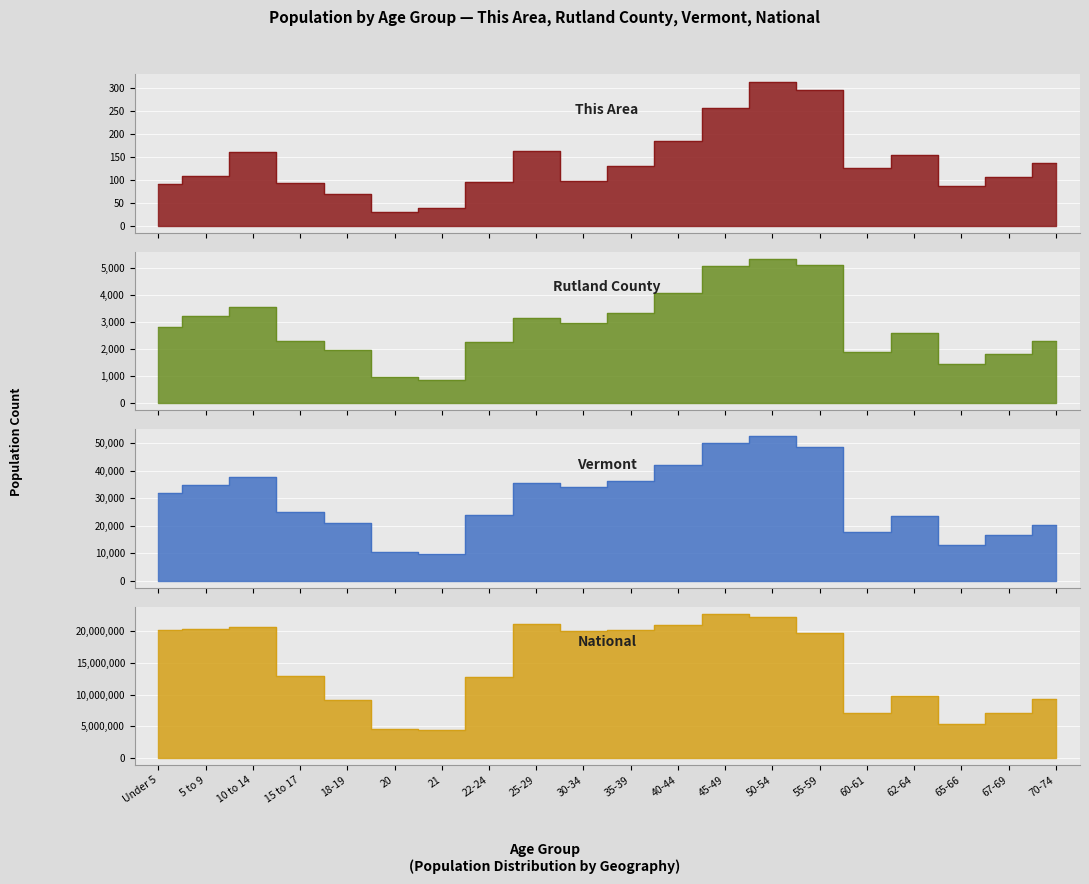

Which category has the lowest value across all series?

20